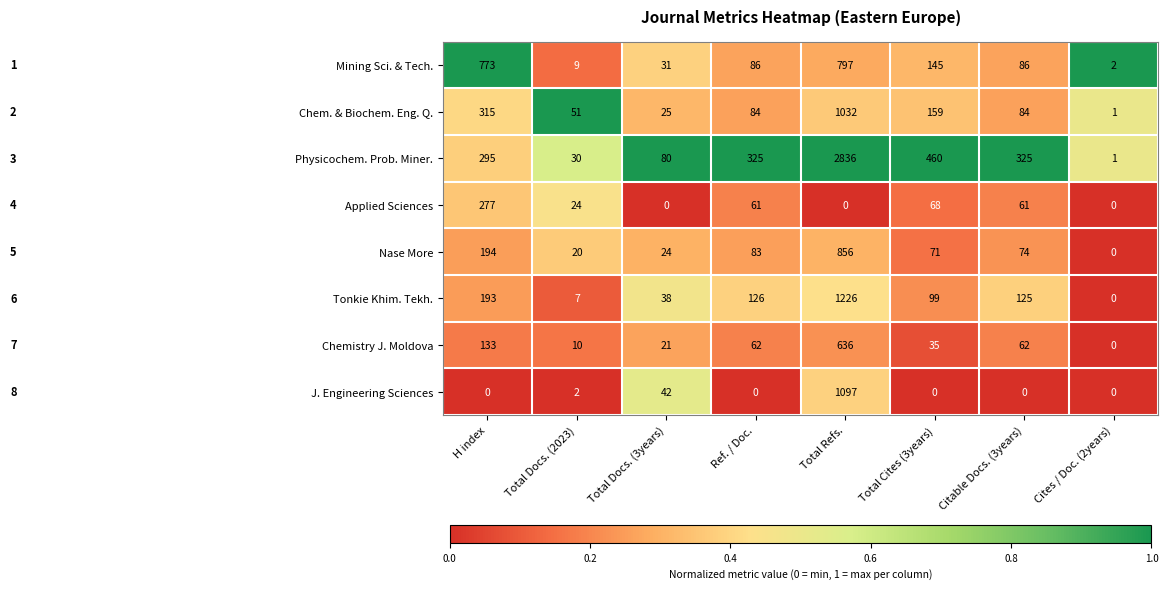

What is the sum of the Chem. & Biochem. Eng. Q. values at Citable Docs. (3years) and Total Cites (3years)?

243